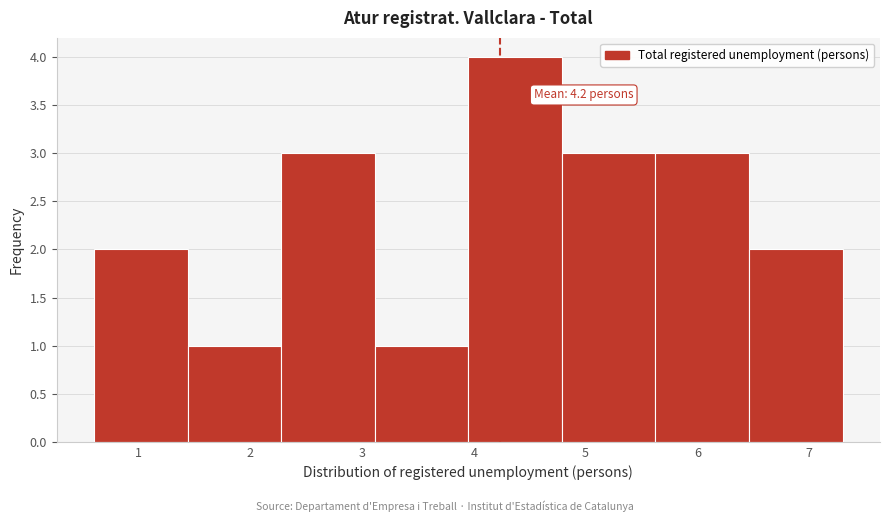

Over which range of the x-axis is the bar tallest?

4.0 to 4.8